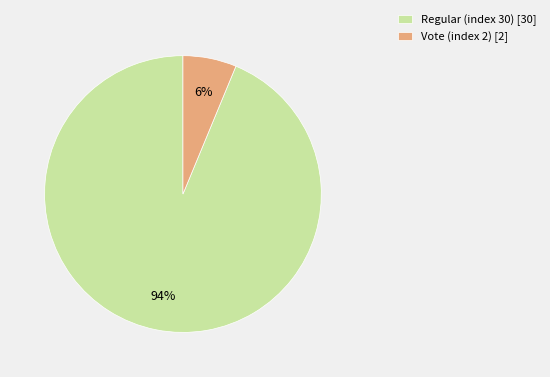

Which category has the smallest portion of the pie?

Vote (index 2)